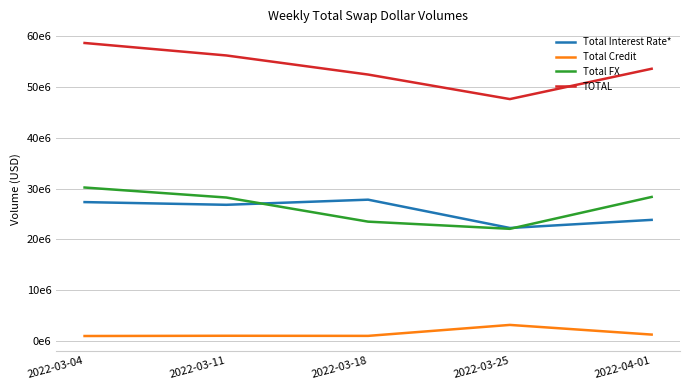

How many interior local valleys does the TOTAL series have?

1